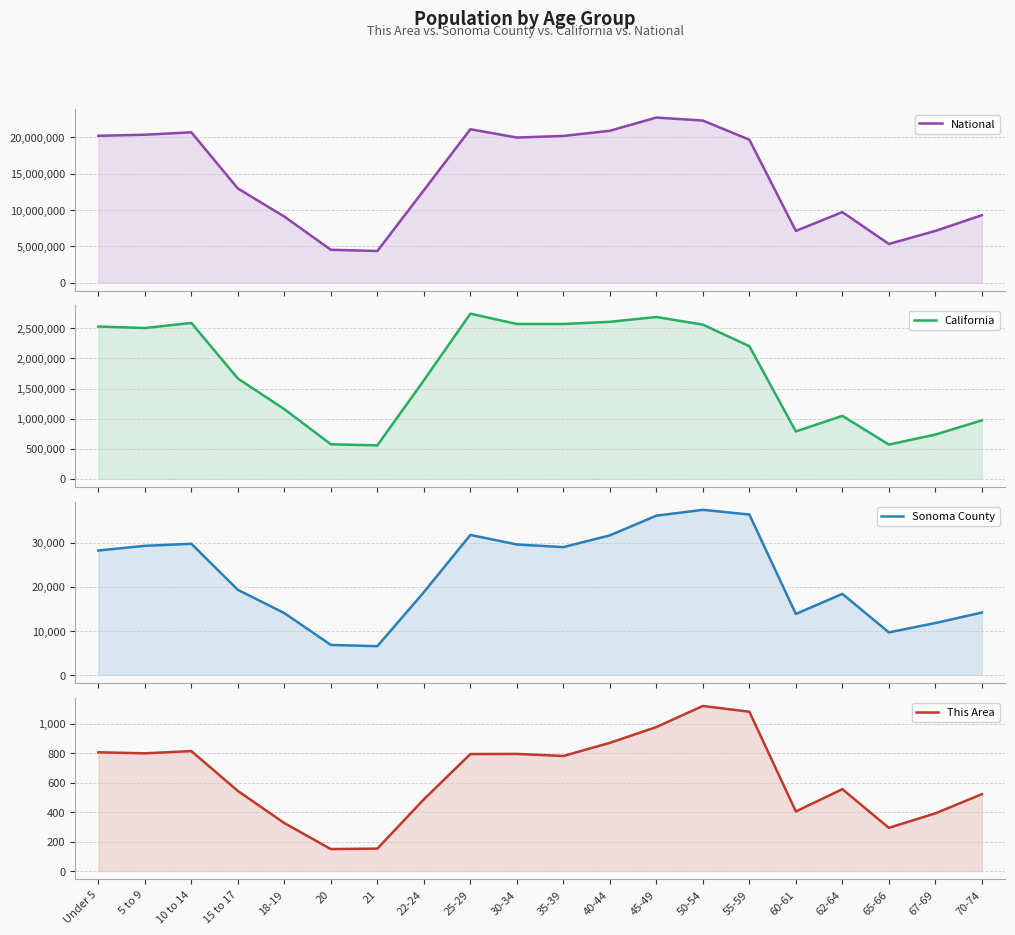

How many data points in California are above 2204296?

9